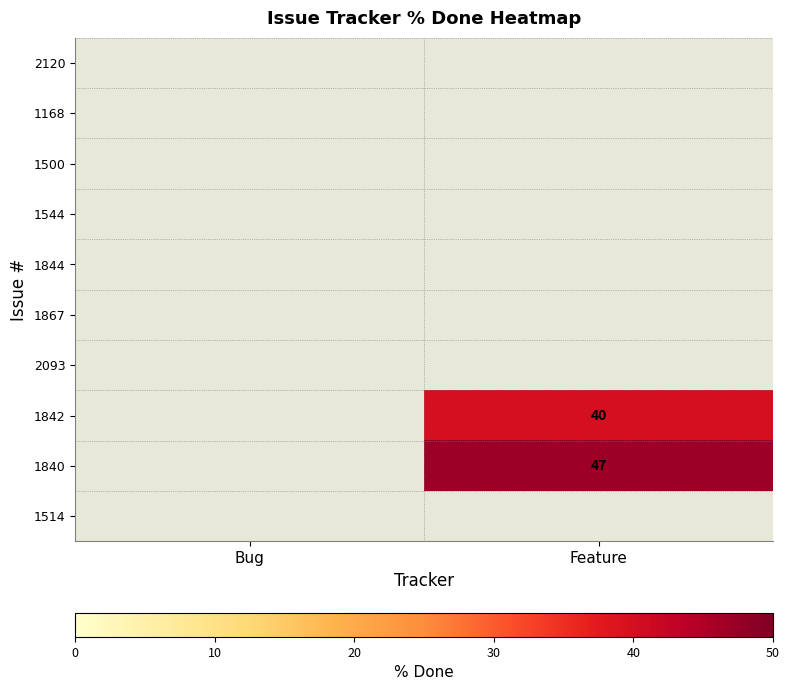

Is the value of 2120 at Bug greater than the value of 1544 at Bug?

No